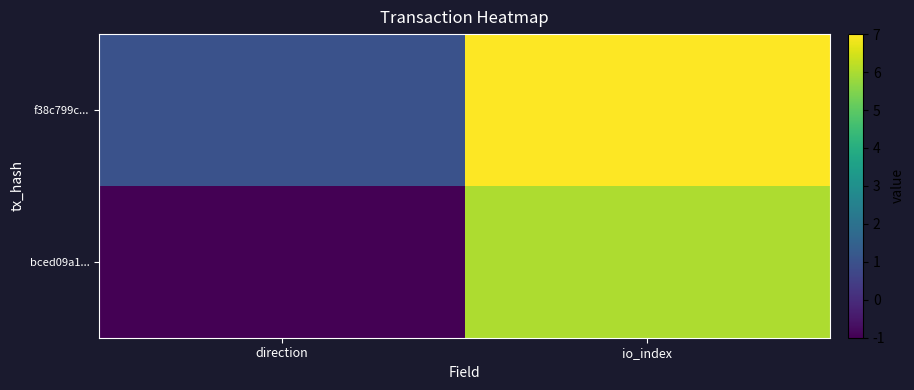

Reading left to right, list all the values displayed in this chart.

bced09a1...: direction=-1	io_index=6
f38c799c...: direction=1	io_index=7